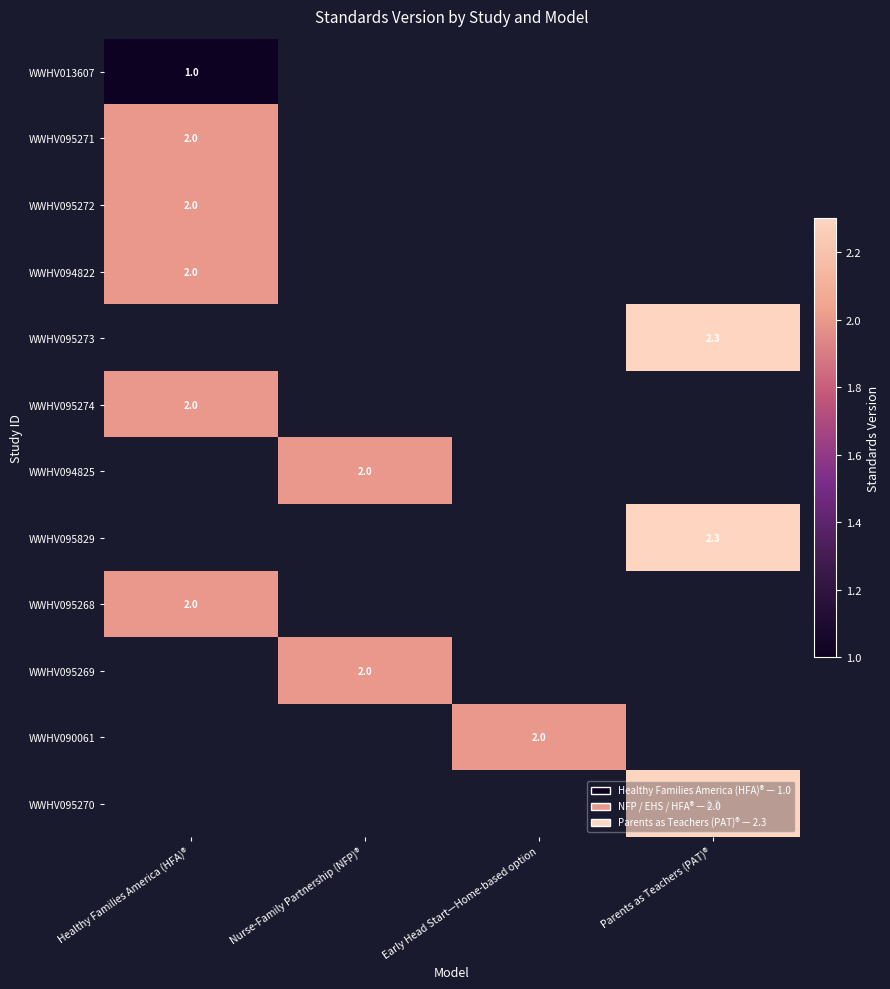

What is the smallest value displayed?

1.0